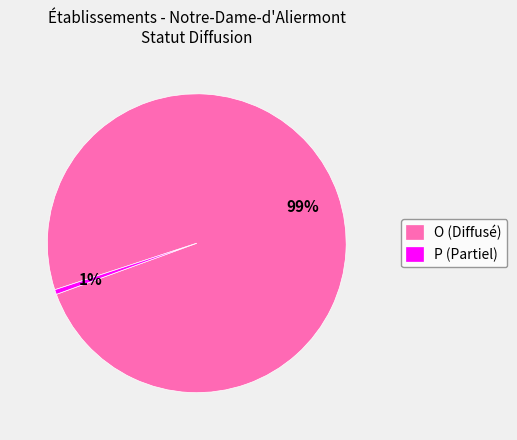

How many segments does this pie chart have?

2